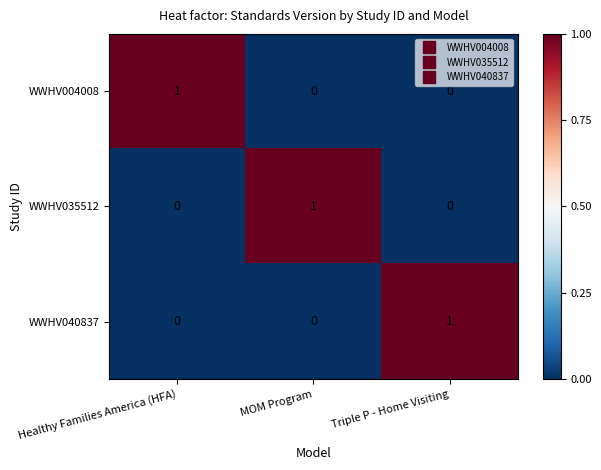

Reading left to right, what are all the values shown in this chart?

WWHV004008: 1	0	0
WWHV035512: 0	1	0
WWHV040837: 0	0	1